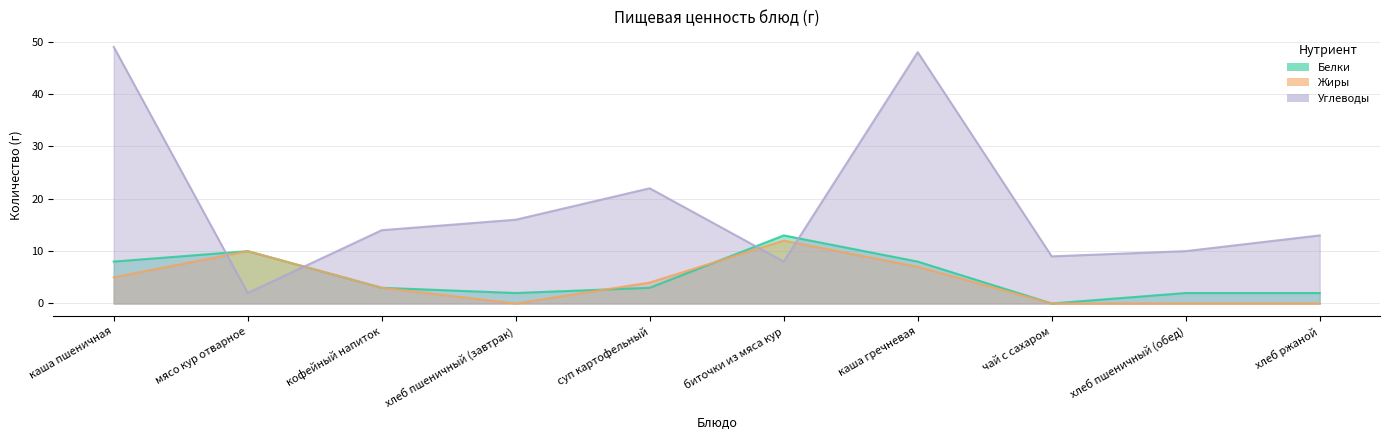

At which label does Углеводы first exceed 14?

каша пшеничная